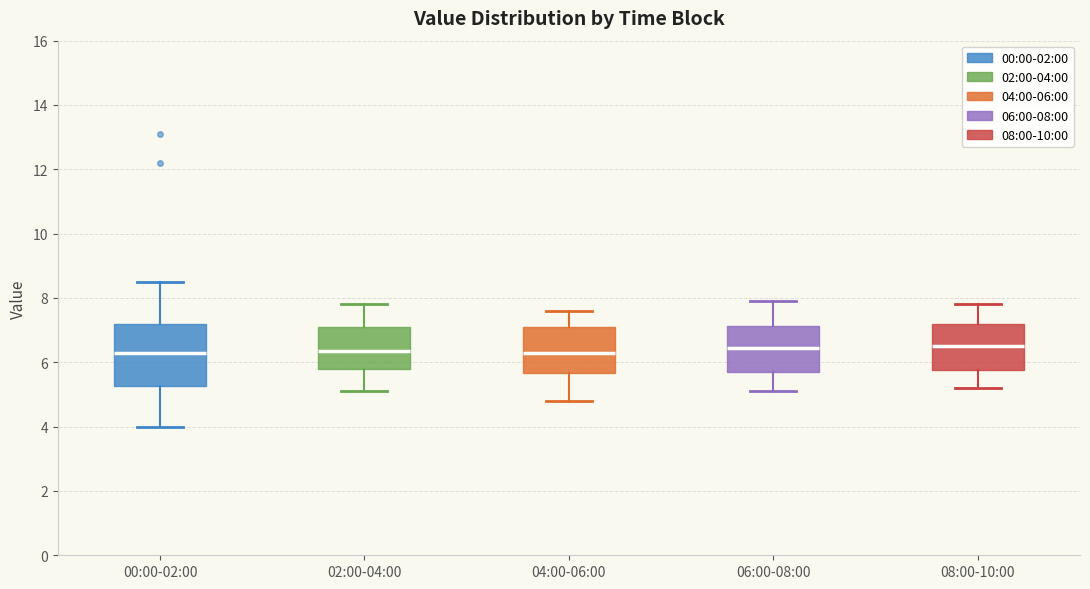

Reading left to right, transcribe this box plot: for each box, give where its median line is, the range the box spans, and where its two whiskers end, as read against the y-axis. The values are not printed on the chart, so give them approximately, as read against the axis.

00:00-02:00: median 6.4, box 5.2 to 7.2, whiskers 4.0 to 8.6
02:00-04:00: median 6.4, box 5.8 to 7.2, whiskers 5.2 to 7.8
04:00-06:00: median 6.4, box 5.6 to 7.2, whiskers 4.8 to 7.6
06:00-08:00: median 6.4, box 5.8 to 7.2, whiskers 5.2 to 8.0
08:00-10:00: median 6.6, box 5.8 to 7.2, whiskers 5.2 to 7.8